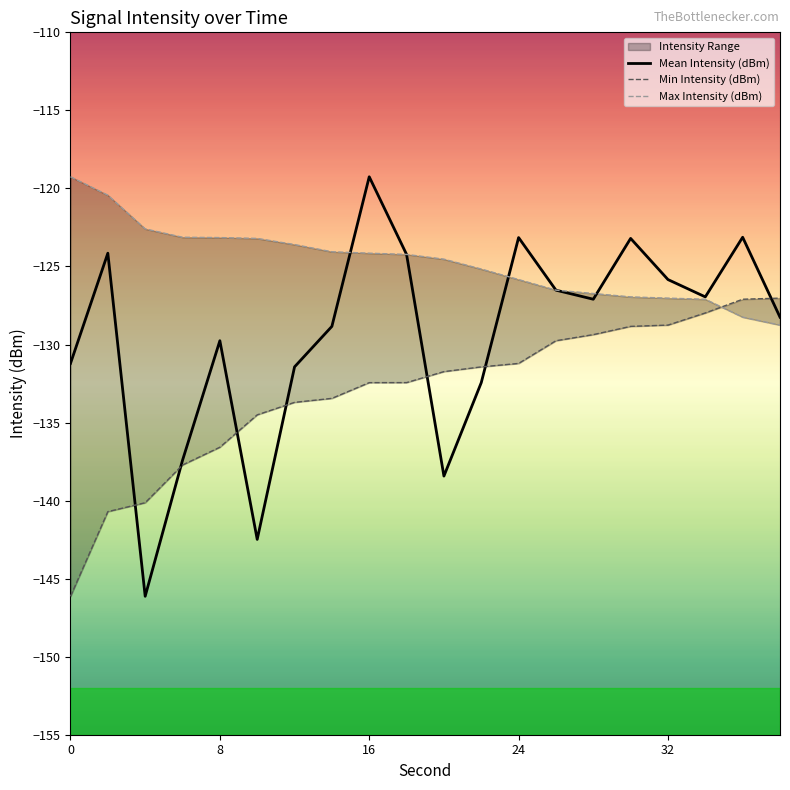

Does the chart display data point markers on the line(s)?

No